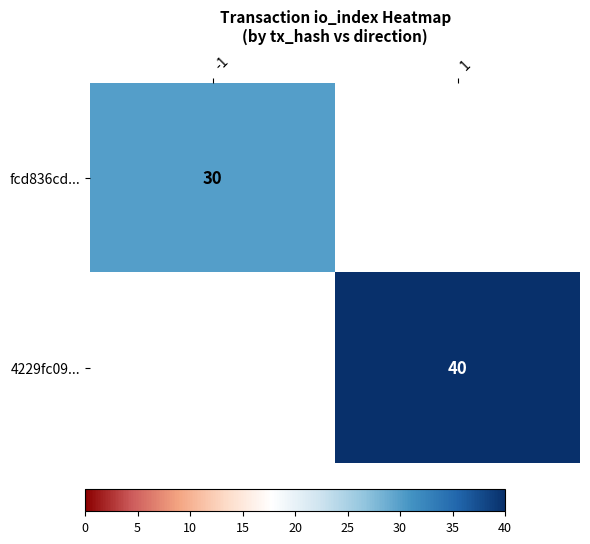

True or false: 4229fc09... has a value of 40 at 1.

True